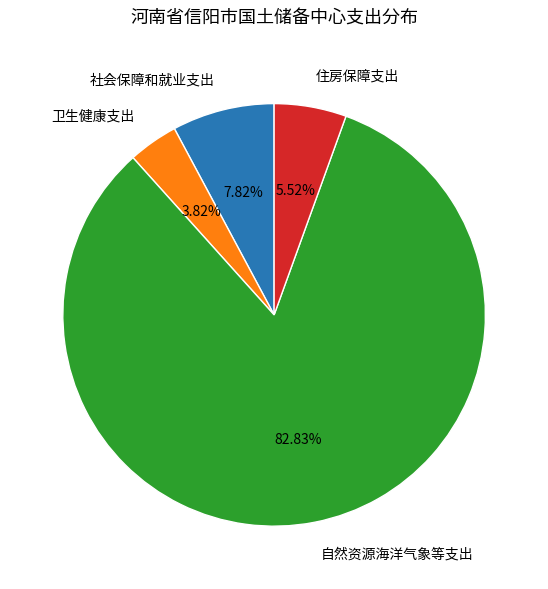

How many slices are in this pie chart?

4